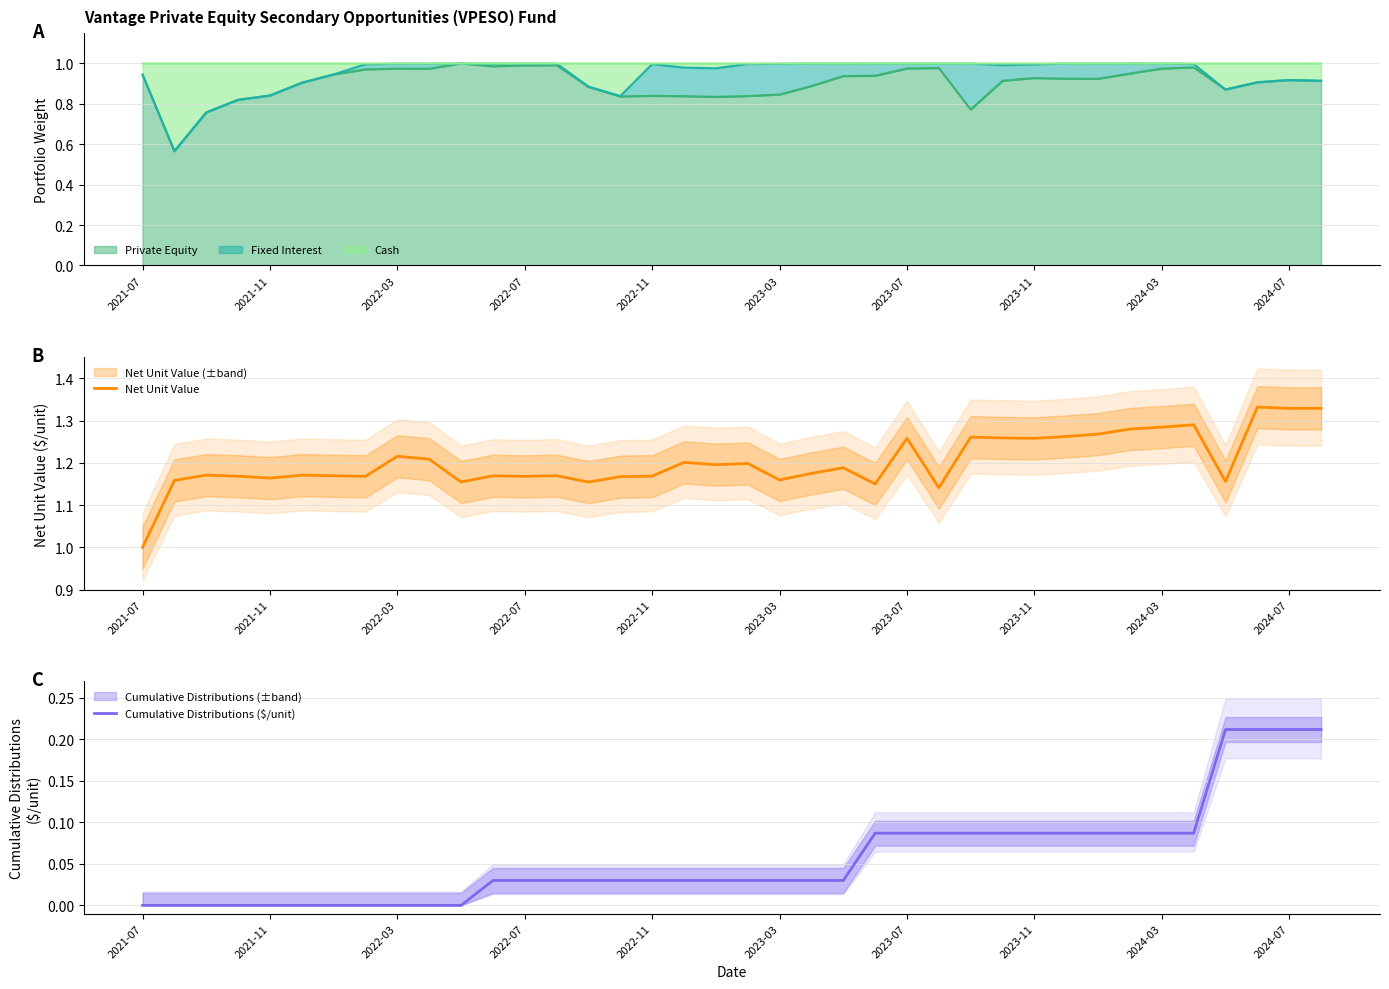

Count the number of categories in the chart.

38